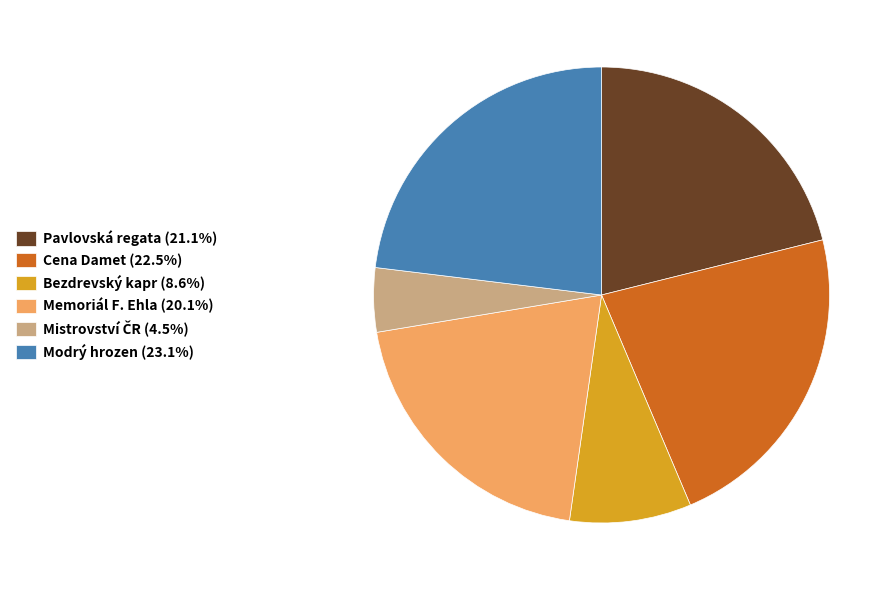

Is the sum of Bezdrevský kapr (8.6%) and Pavlovská regata (21.1%) greater than half?

No